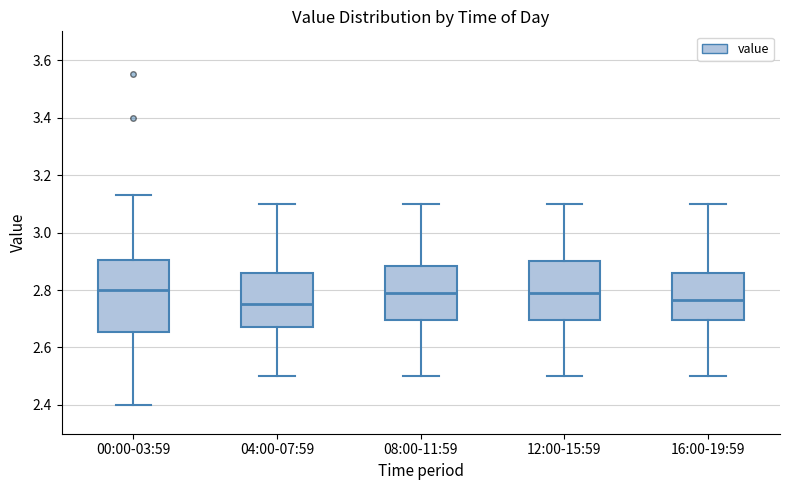

Reading left to right, read every box against the y-axis: the position of its median line, the range the box covers, and the ends of its whiskers. The values are not printed on the chart, so give them approximately, as read against the axis.

00:00-03:59: median 2.80, box 2.66 to 2.90, whiskers 2.40 to 3.14
04:00-07:59: median 2.76, box 2.68 to 2.86, whiskers 2.50 to 3.10
08:00-11:59: median 2.80, box 2.70 to 2.88, whiskers 2.50 to 3.10
12:00-15:59: median 2.80, box 2.70 to 2.90, whiskers 2.50 to 3.10
16:00-19:59: median 2.76, box 2.70 to 2.86, whiskers 2.50 to 3.10